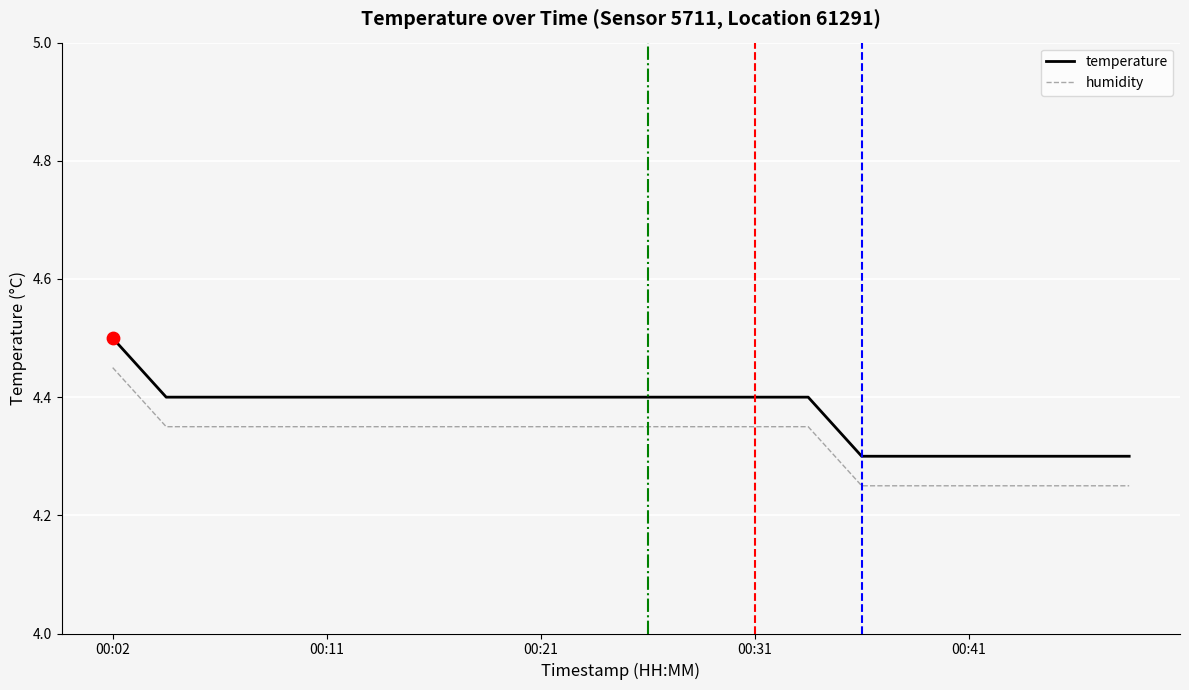

True or false: humidity and temperature cross at least once.

False